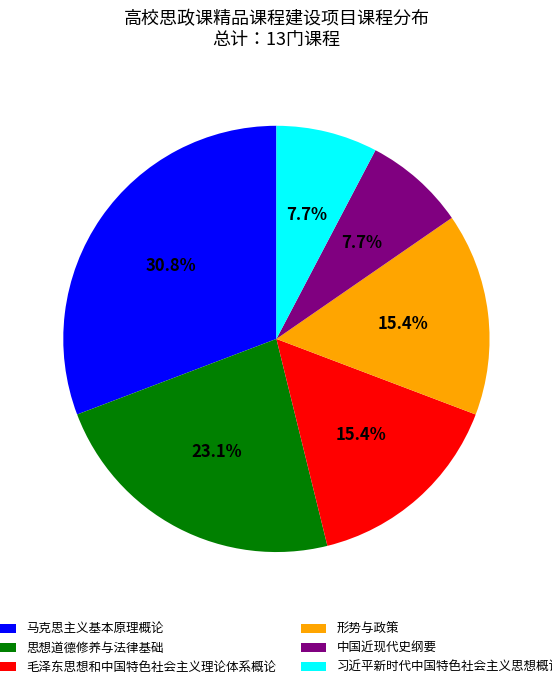

True or false: 毛泽东思想和中国特色社会主义理论体系概论 accounts for 23% of the total.

False